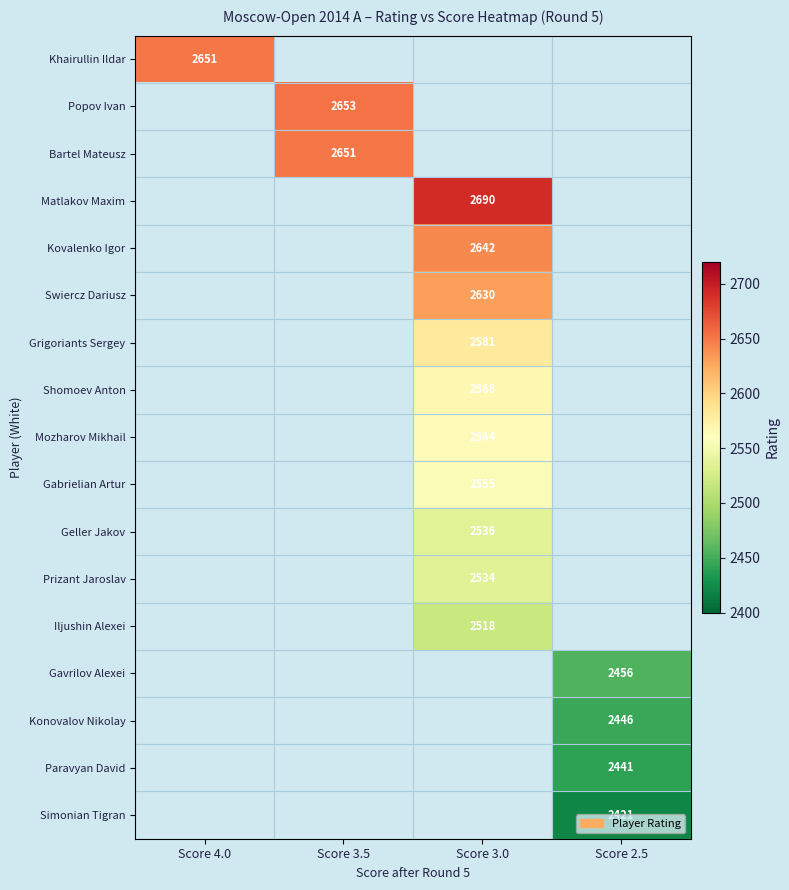

True or false: Matlakov Maxim has a value of 965 at Score 3.0.

False